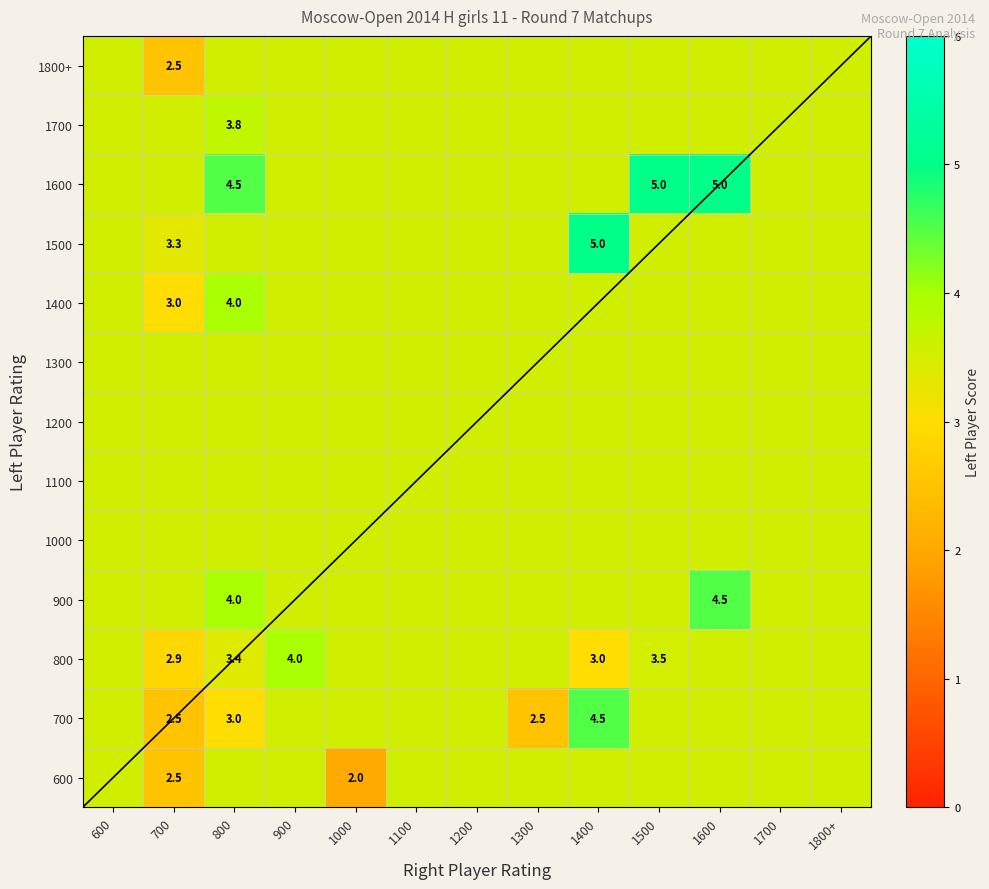

Rank the series by their maximum value, from lowest to highest.

600, 1000, 1100, 1200, 1300, 1800+, 1700, 800, 1400, 700, 900, 1500, 1600